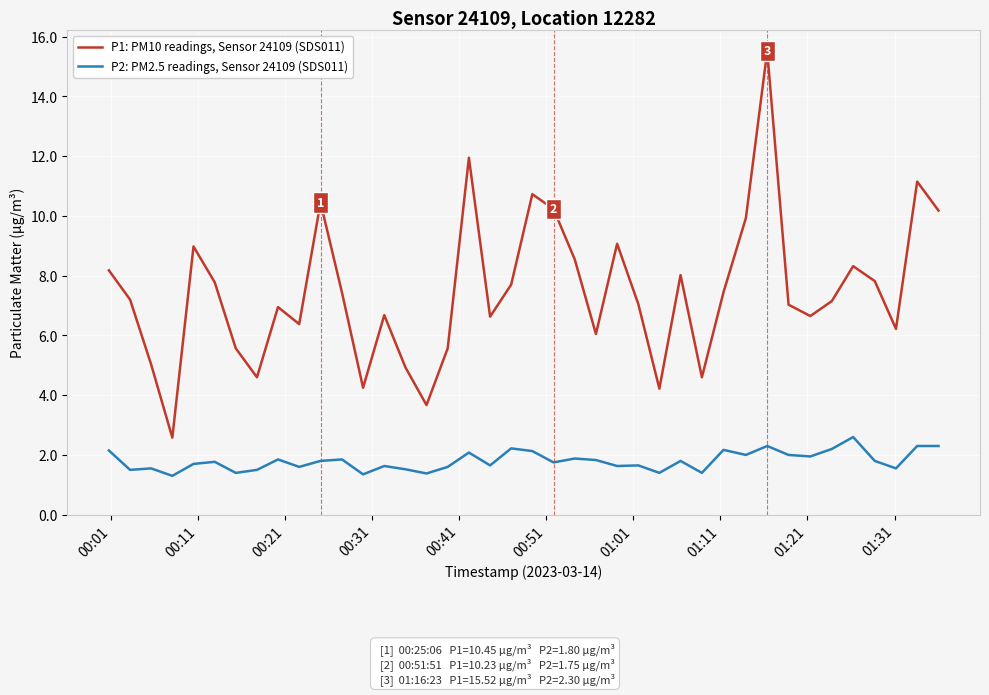

What is the minimum value for P2: PM2.5 readings, Sensor 24109 (SDS011)?

1.3